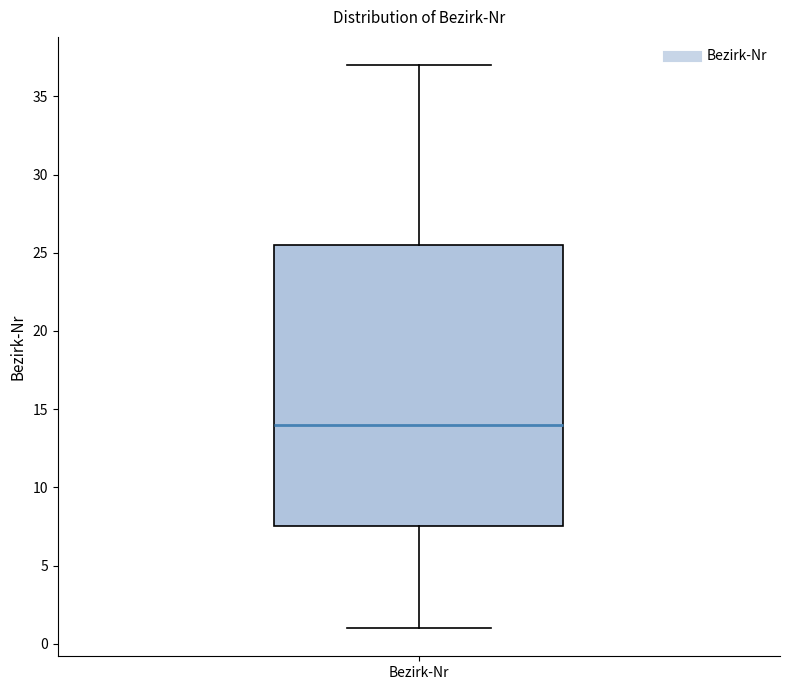

Where is the upper edge of the box for Bezirk-Nr on the y-axis? The values are not printed on the chart, so give them approximately, as read against the axis.

25.5